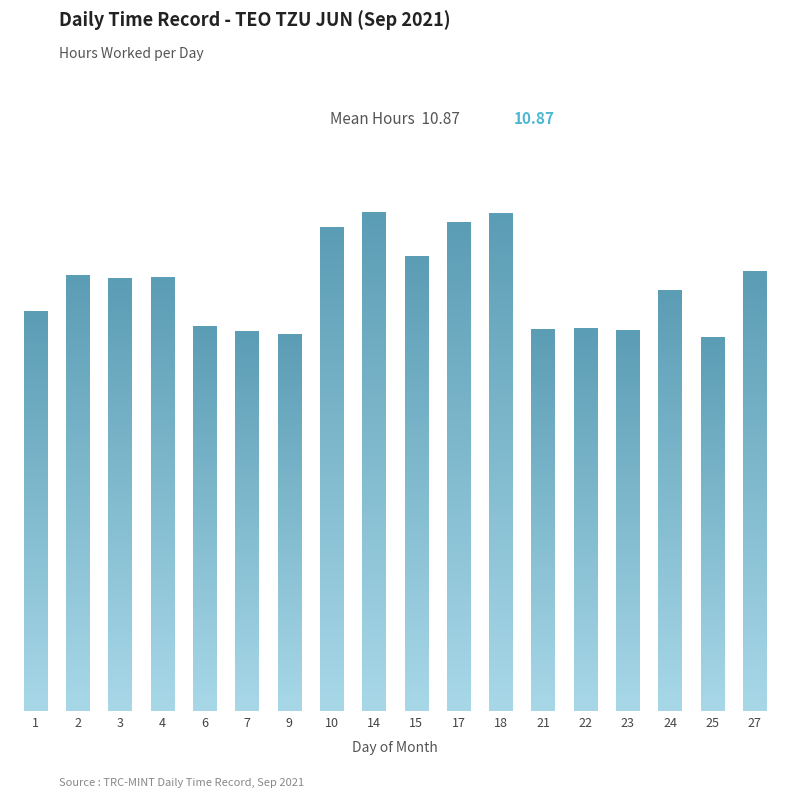

List the labels in order of value, smallest first.

25, 9, 7, 23, 21, 22, 6, 1, 24, 3, 4, 2, 27, 15, 10, 17, 18, 14